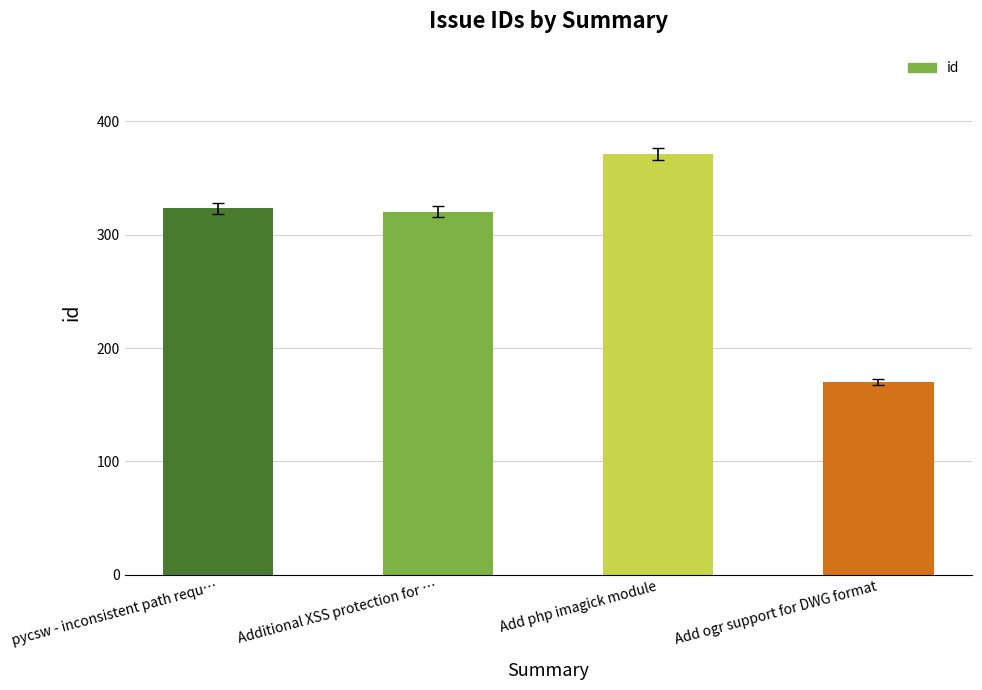

What is the approximate value at Add ogr support for DWG format?

170